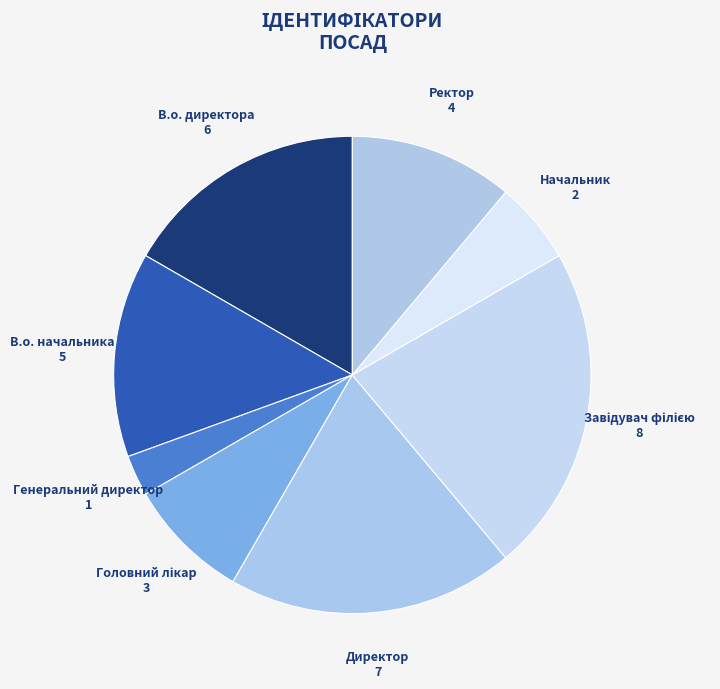

Which category has the smallest portion of the pie?

Генеральний директор